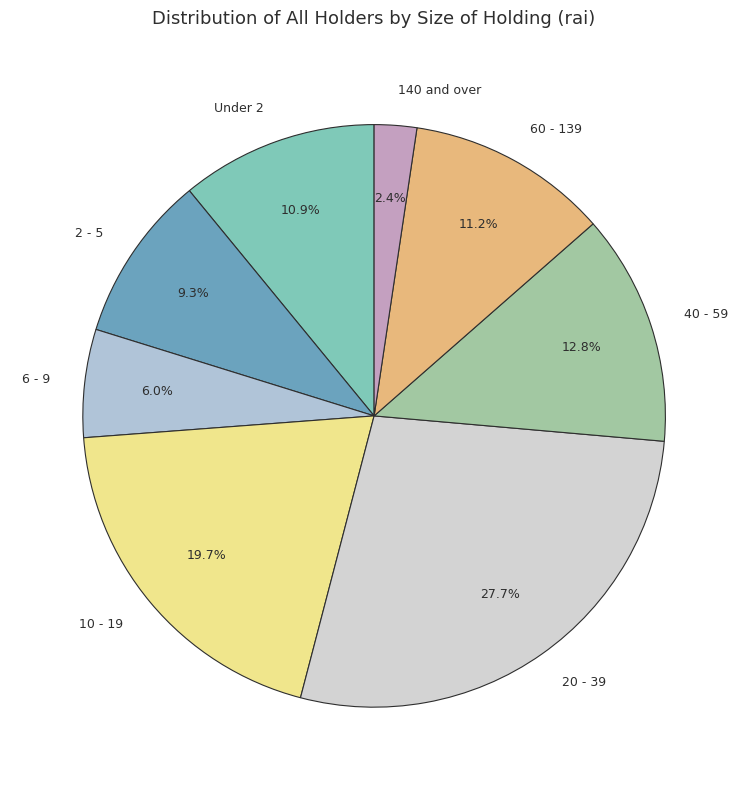

To the nearest percent, what portion does 10 - 19 represent?

20%